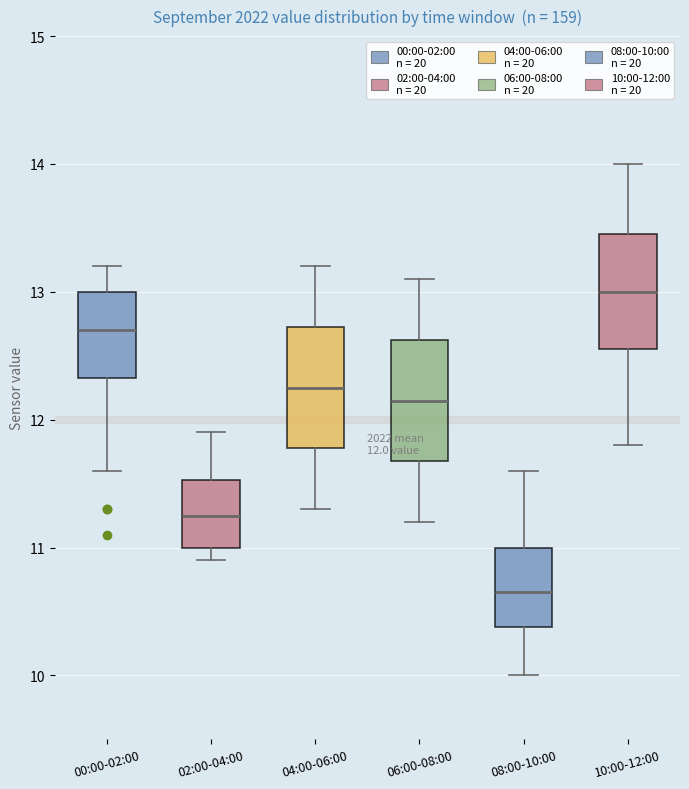

Which box's median line is the highest?

10:00-12:00